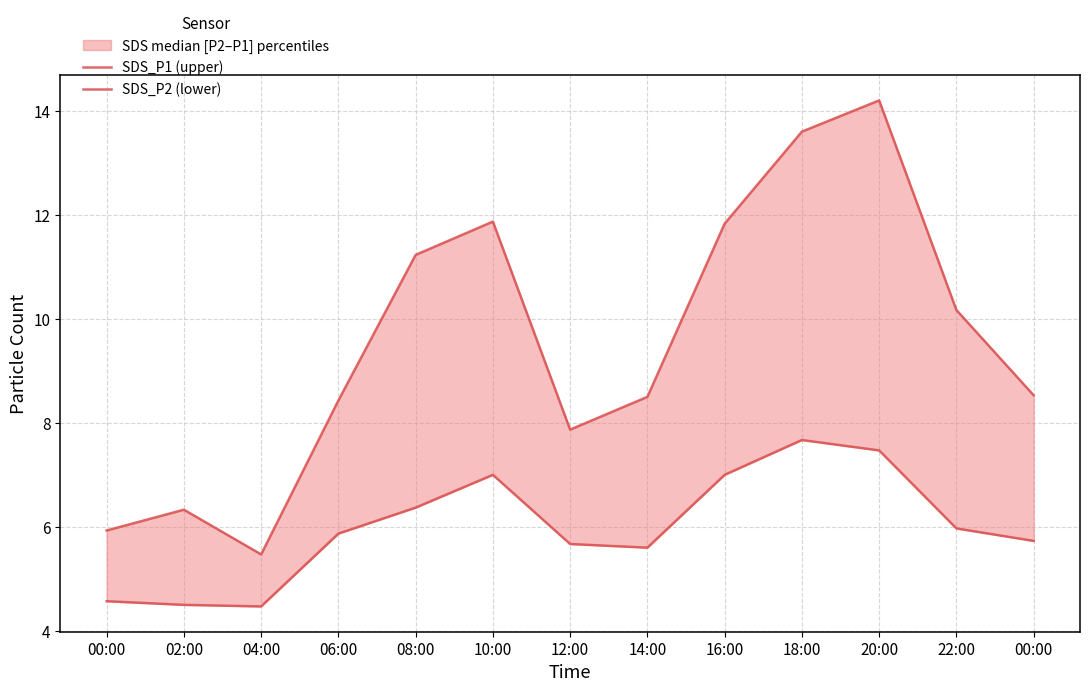

What is the label of the 12th point from the right?

02:00